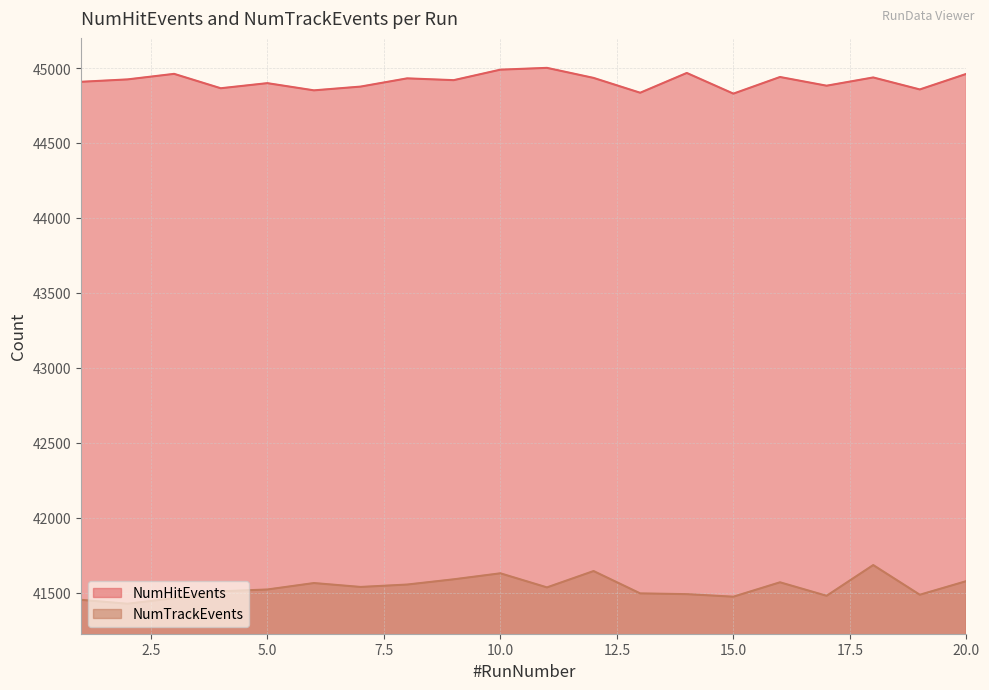

Where is NumTrackEvents nearest to the value 41555?

8